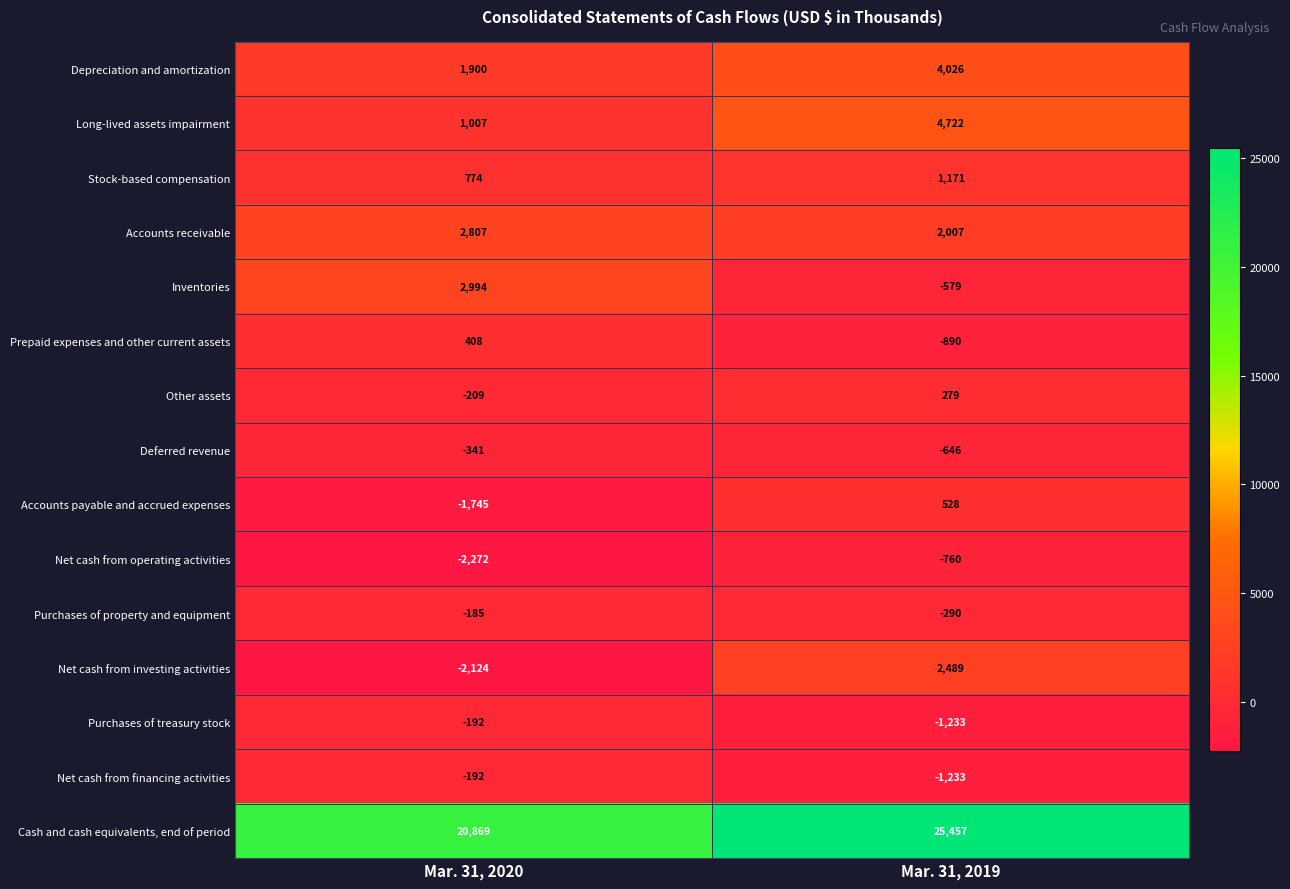

What is the sum of all Net cash from operating activities values?

-3032